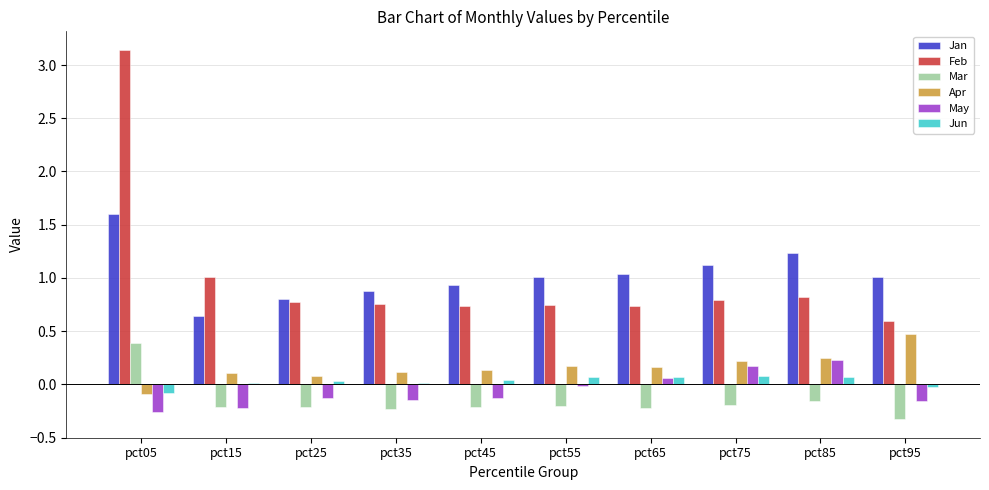

At which category is the sum across all series the highest?

pct05